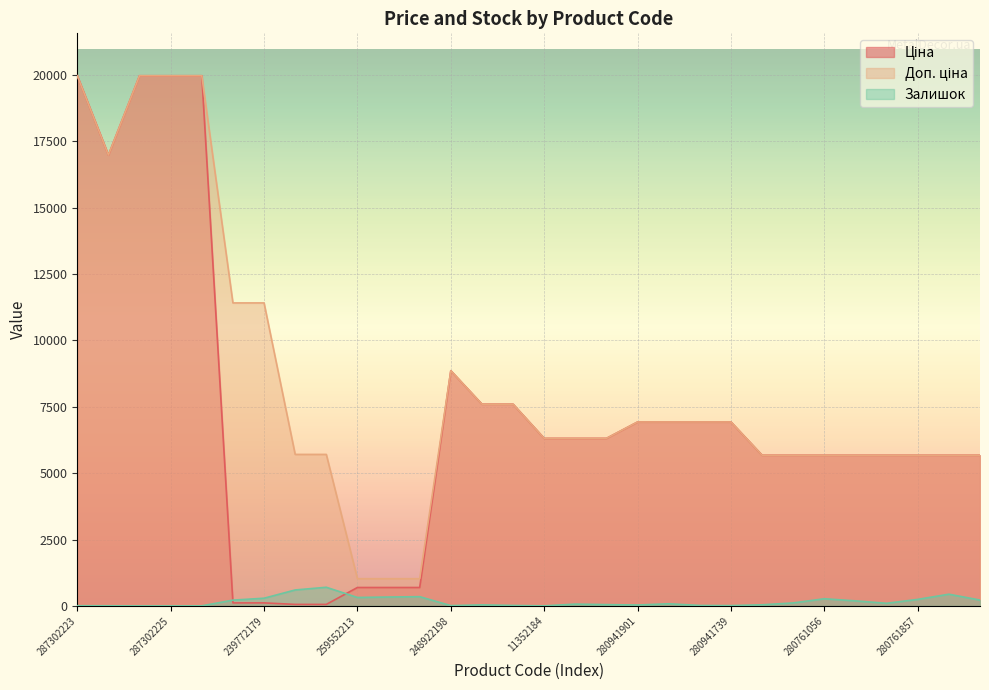

Rank the series by their maximum value, from lowest to highest.

Залишок, Ціна, Доп. ціна